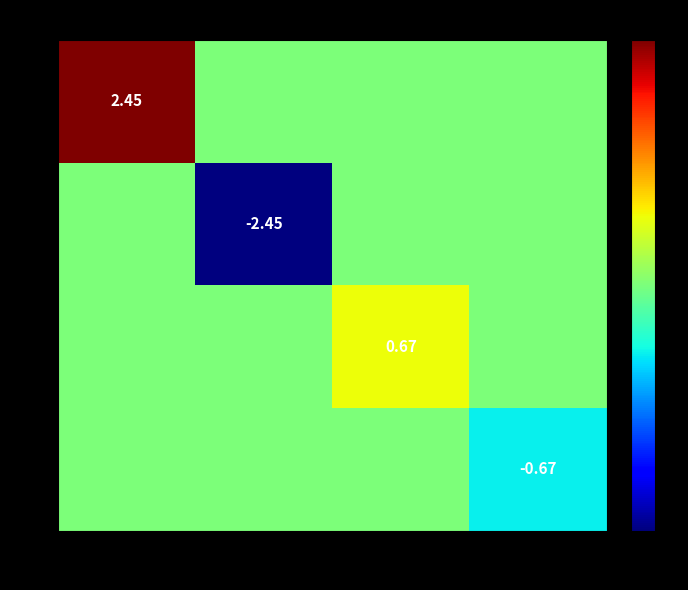

What value does the -1 series have at -1?

-0.7